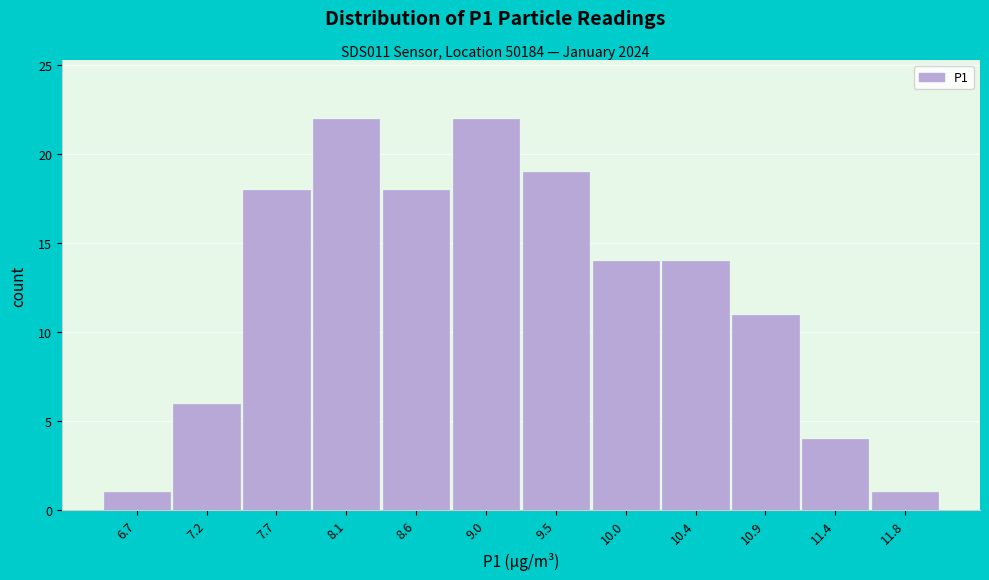

Reading right to left, extract all data points from this chart.

1	4	11	14	14	19	22	18	22	18	6	1